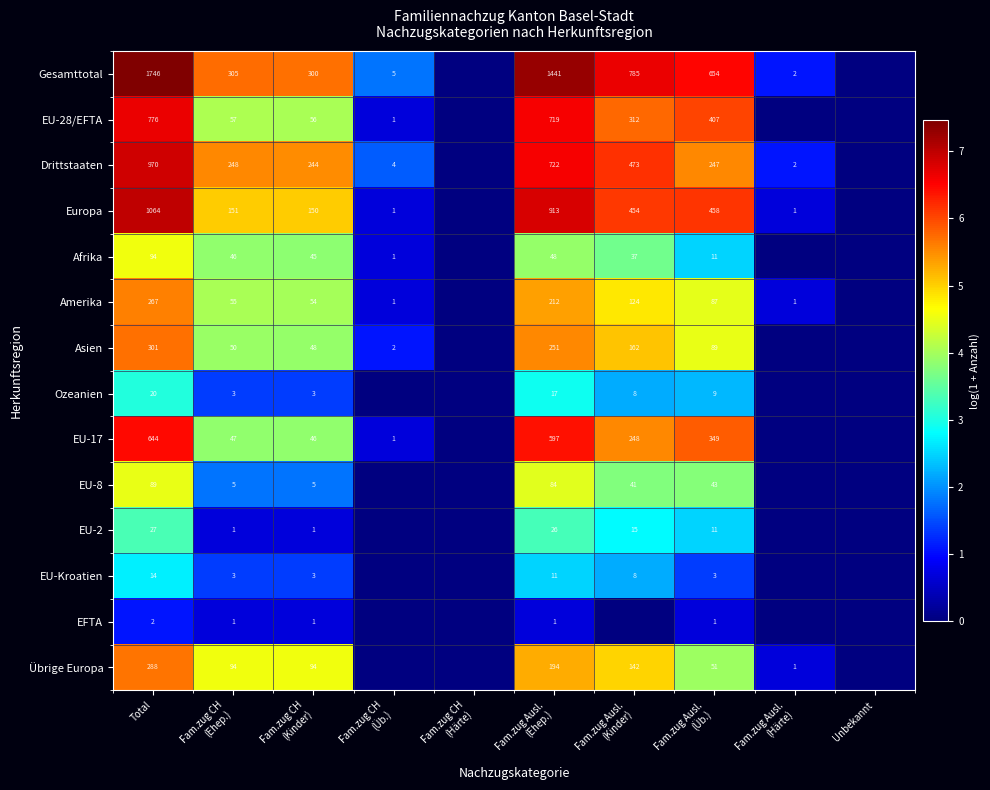

True or false: Gesamttotal has a value of 1746 at Total.

True